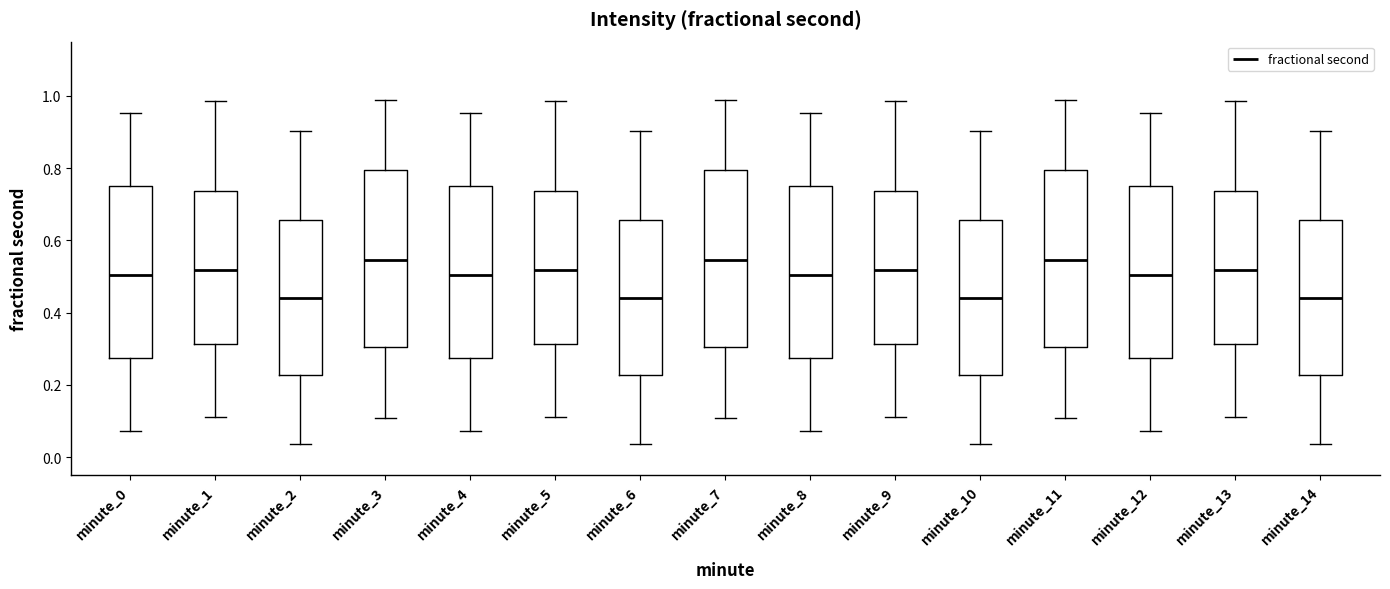

Where does the lower whisker of the box for minute_11 end on the y-axis? The values are not printed on the chart, so give them approximately, as read against the axis.

0.10